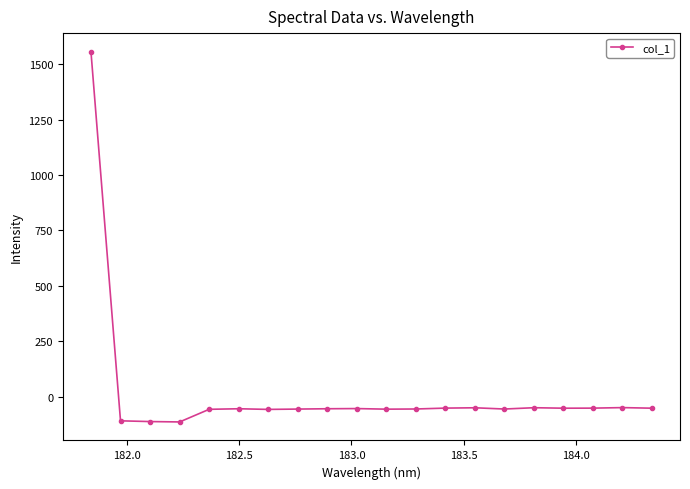

What is the greatest value displayed?

1557.2